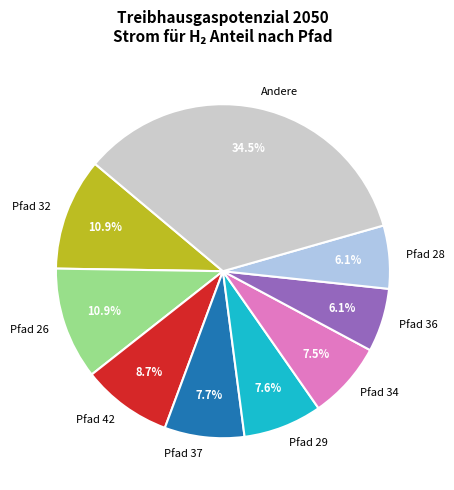

Do Pfad 42 and Pfad 26 together represent more than half of the pie?

No